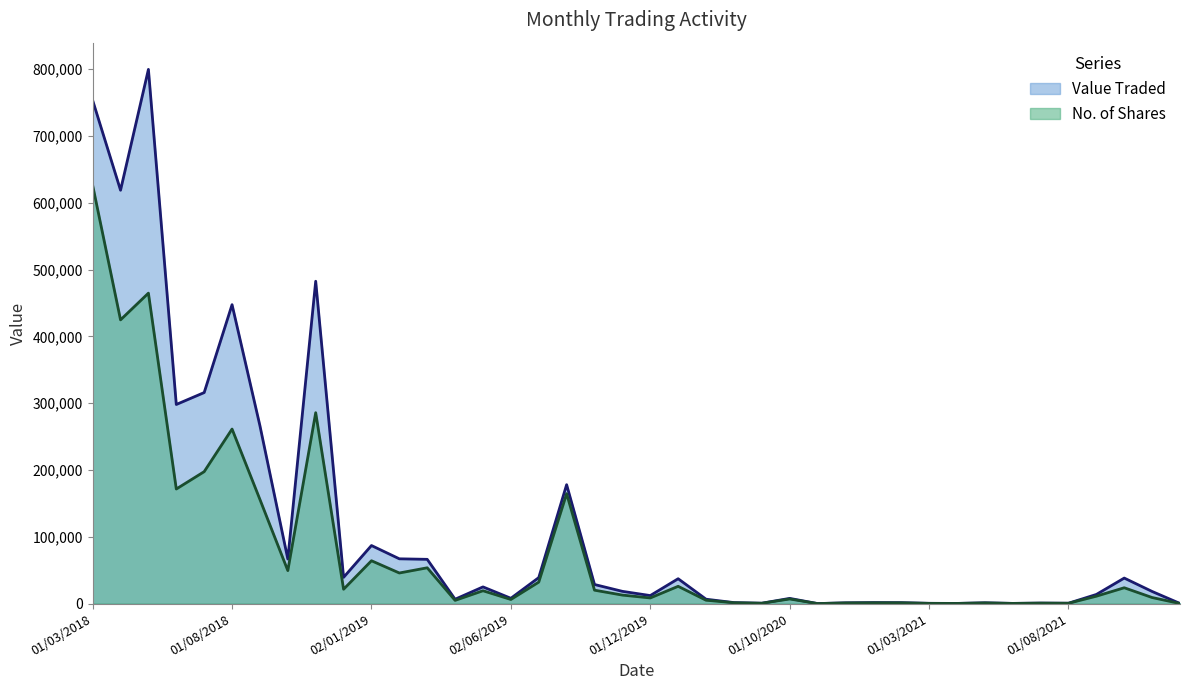

Which series has the largest range (max minus min)?

Value Traded line